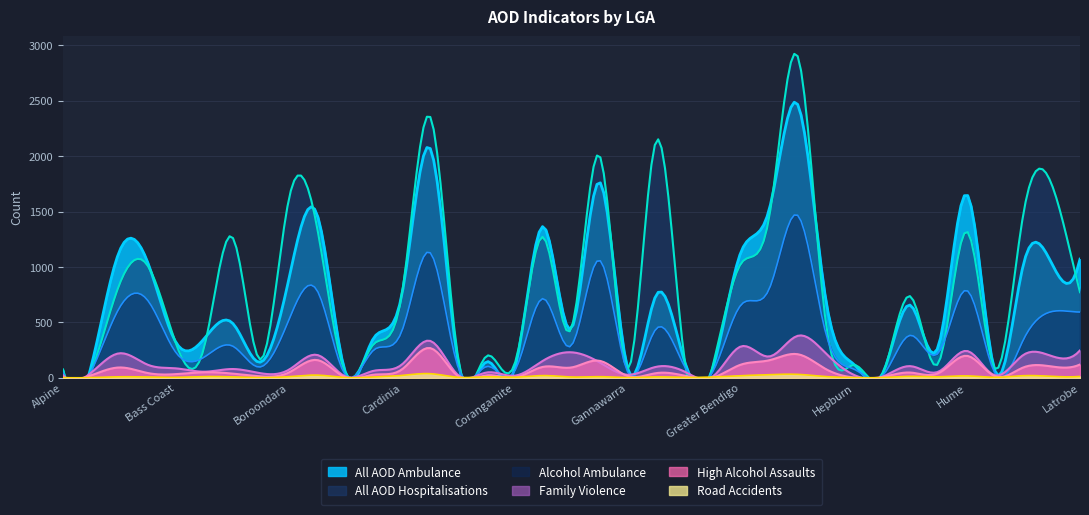

How many distinct data groups are displayed?

6